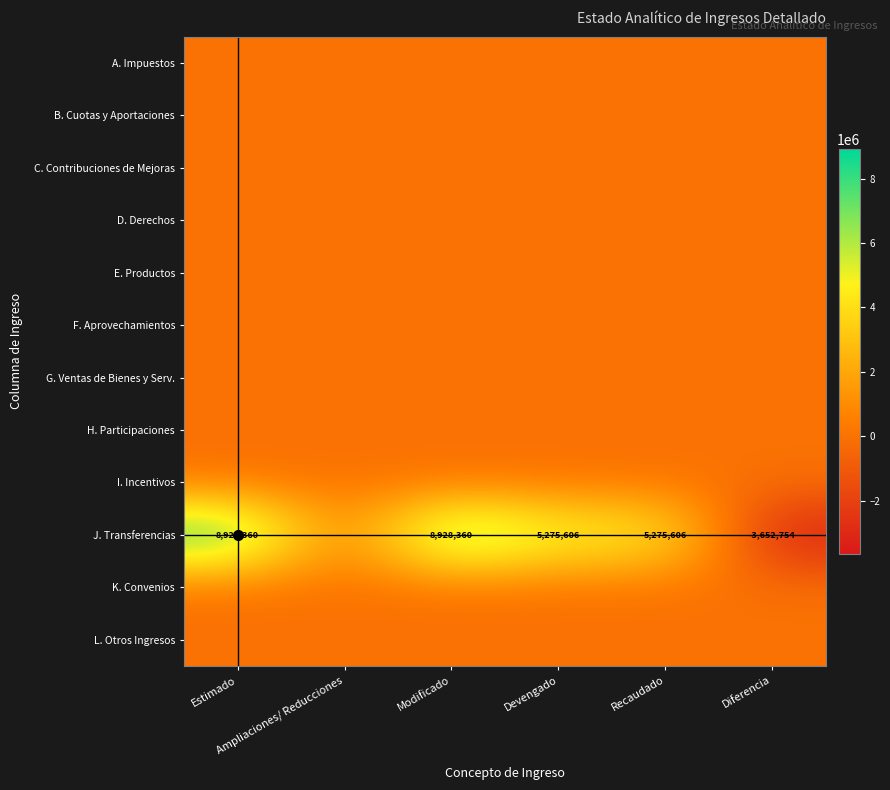

Rank the series at Devengado from lowest to highest value.

A. Impuestos, B. Cuotas y Aportaciones, C. Contribuciones de Mejoras, D. Derechos, E. Productos, F. Aprovechamientos, G. Ventas de Bienes y Serv., H. Participaciones, I. Incentivos, K. Convenios, L. Otros Ingresos, J. Transferencias